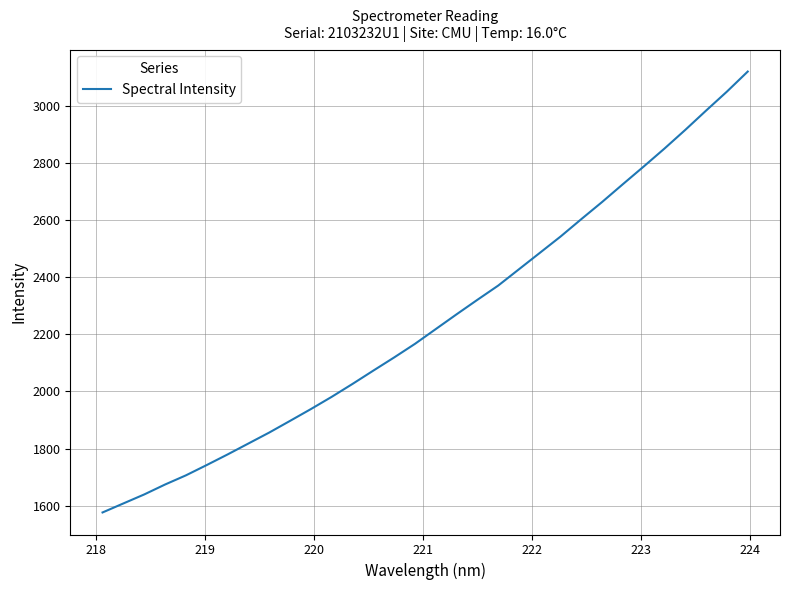

What is the maximum value shown in the chart?

3120.6